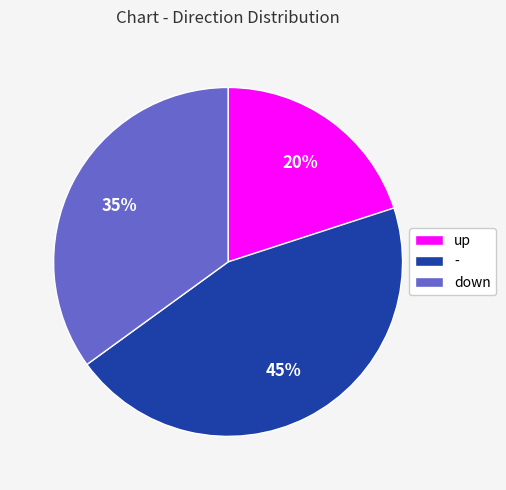

Between - and up, which is larger?

-